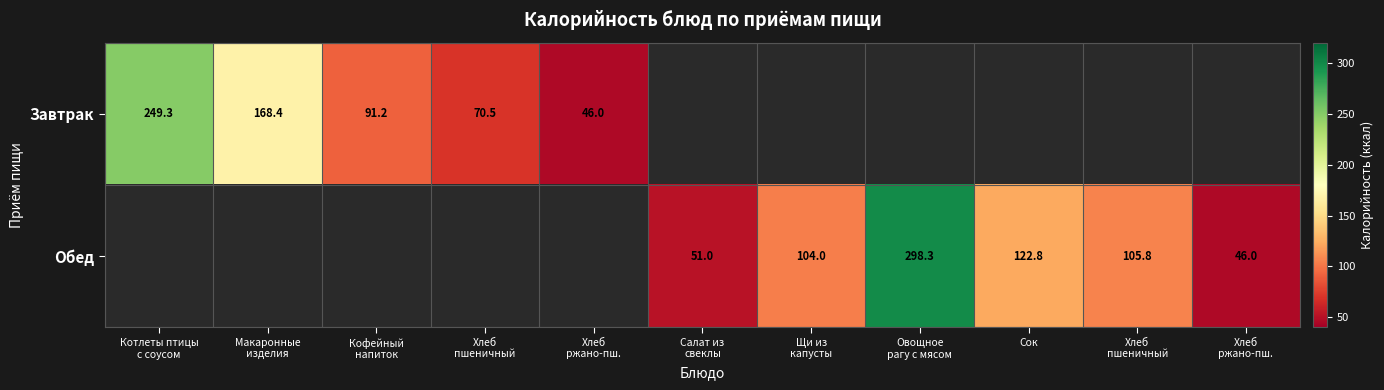

What is the maximum value shown in the chart?

298.3